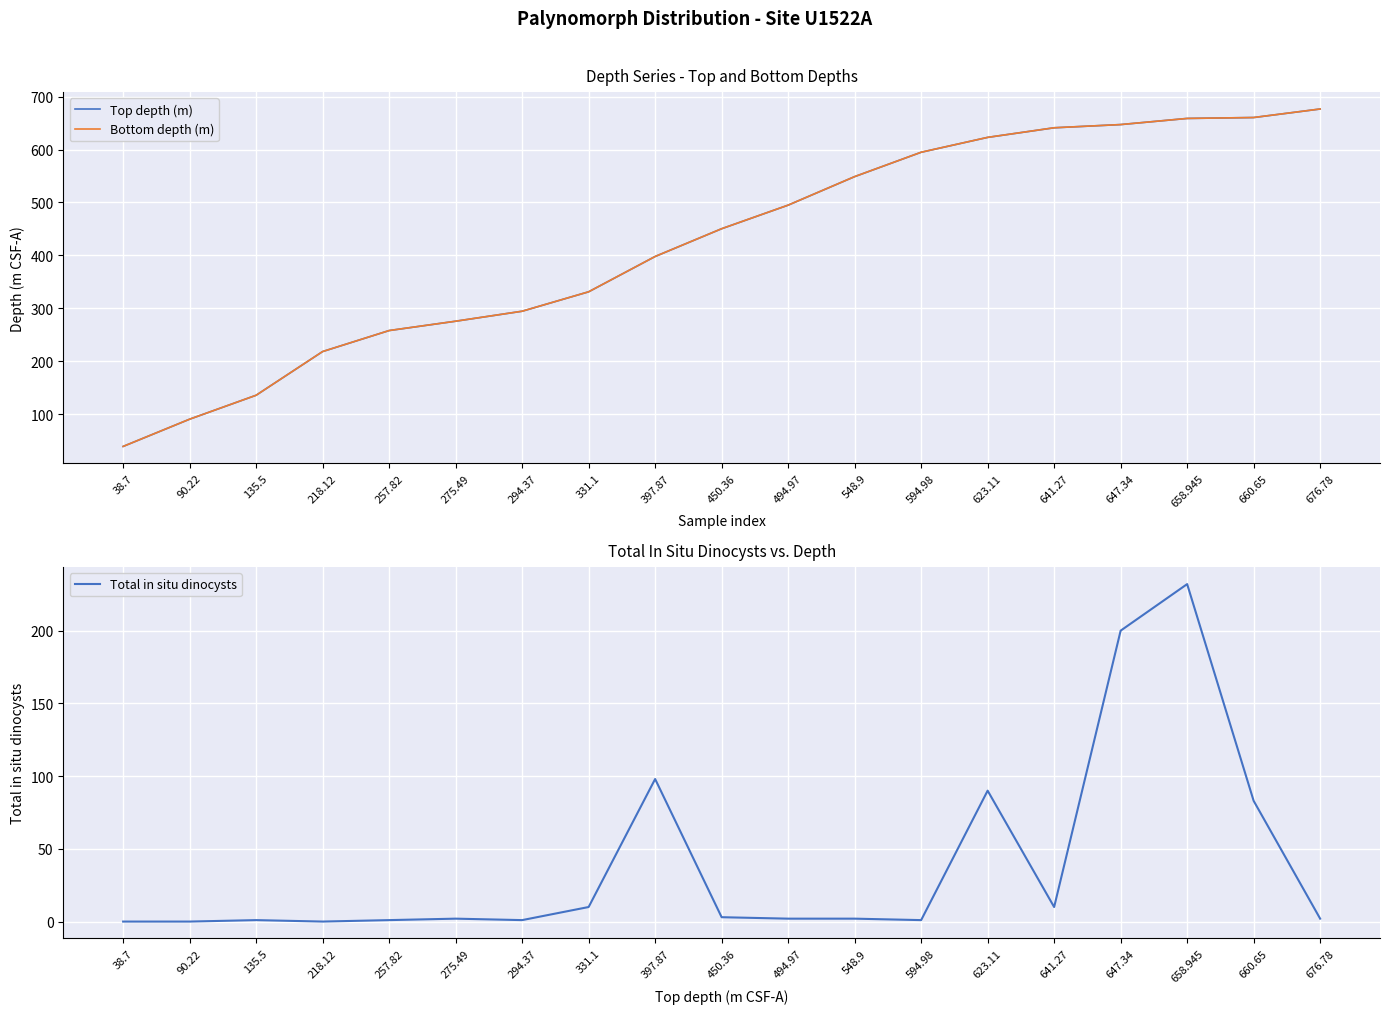

At which category is the sum across all series the highest?

658.945